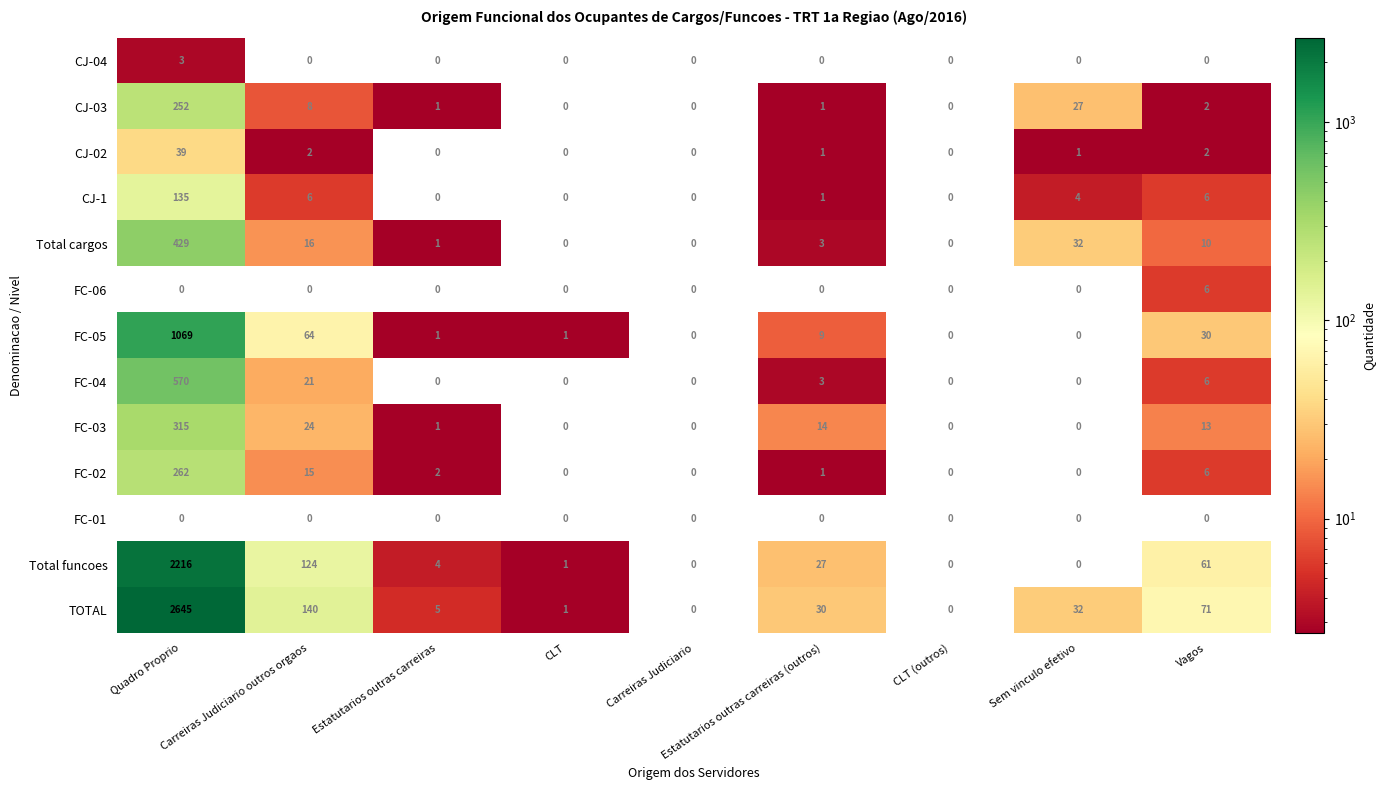

Rank the series by their maximum value, from highest to lowest.

TOTAL, Total funcoes, FC-05, FC-04, Total cargos, FC-03, FC-02, CJ-03, CJ-1, CJ-02, FC-06, CJ-04, FC-01